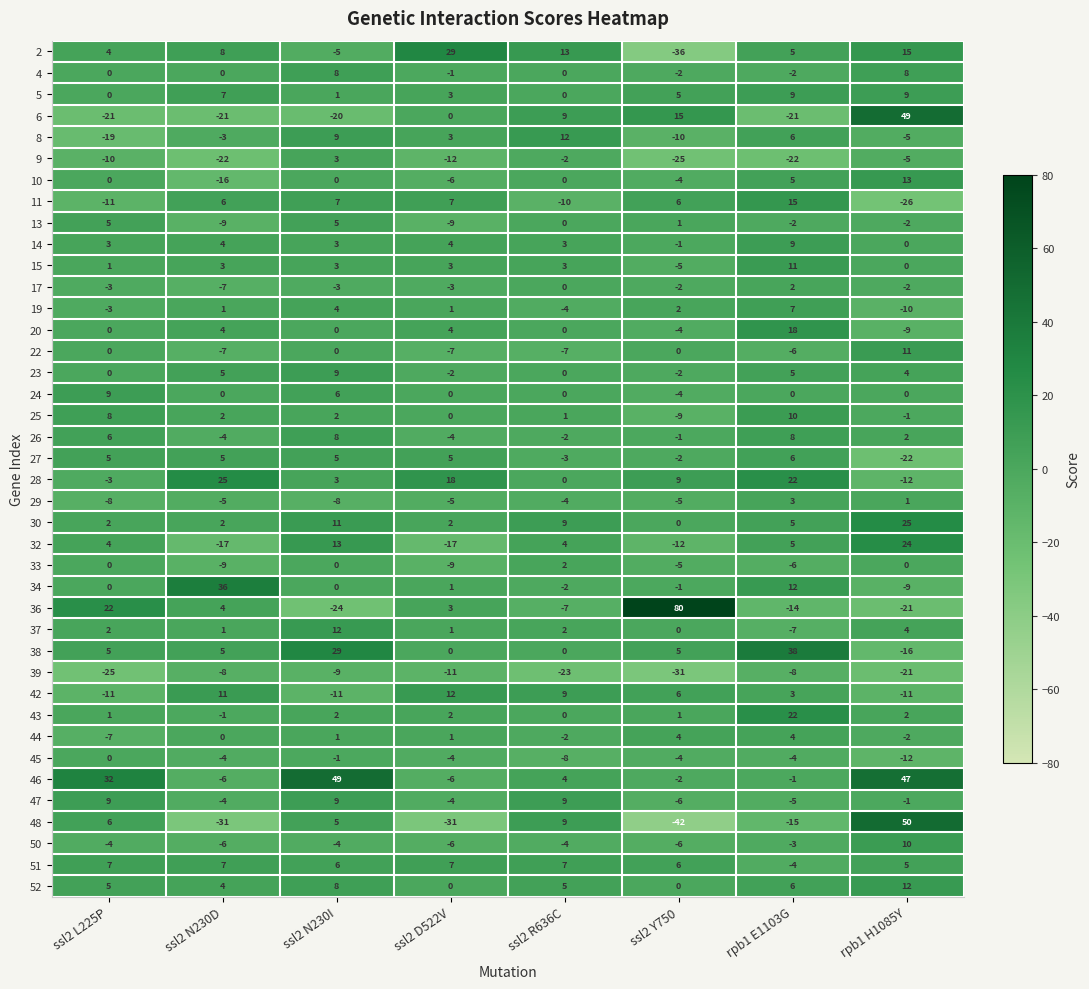

Which category has the lowest value across all series?

ssl2 Y750